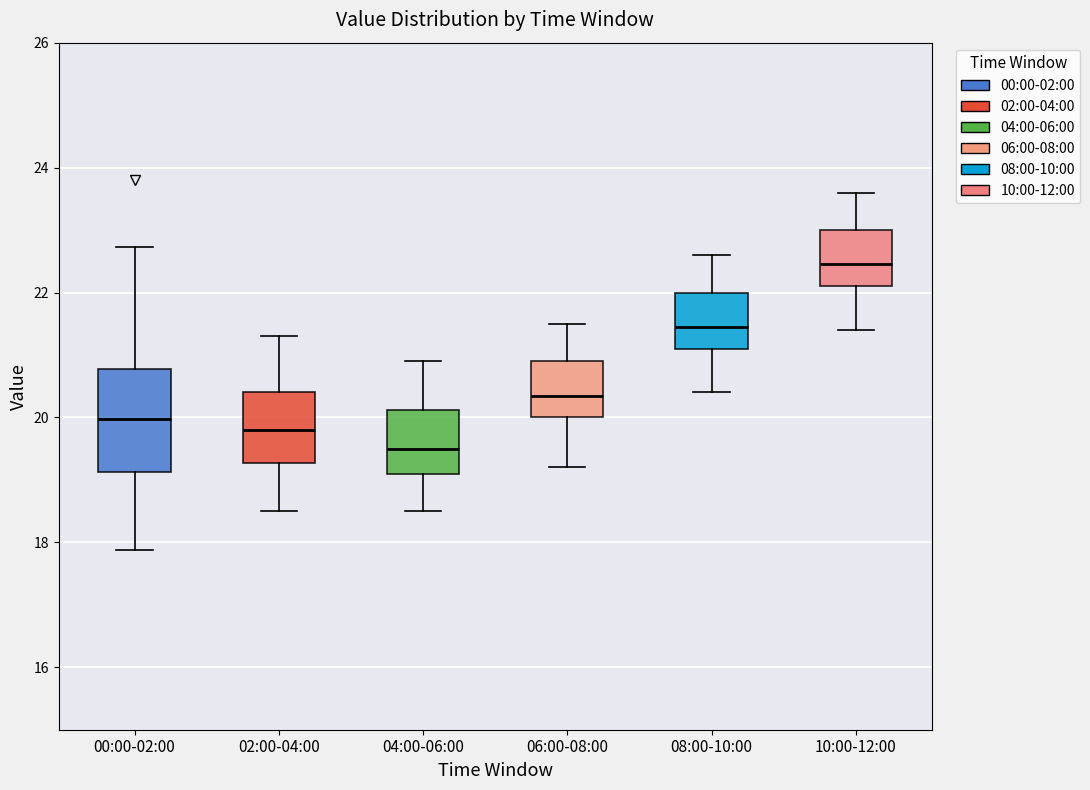

Which box has the highest median line?

10:00-12:00